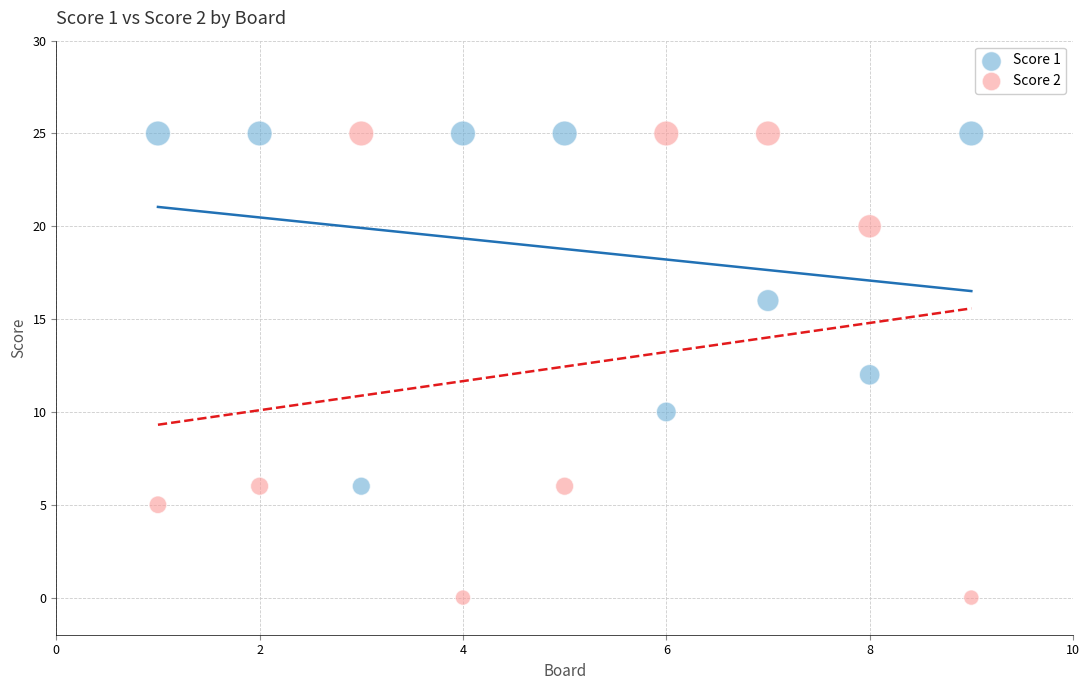

Which series has the largest Y range (max minus min)?

Score 2